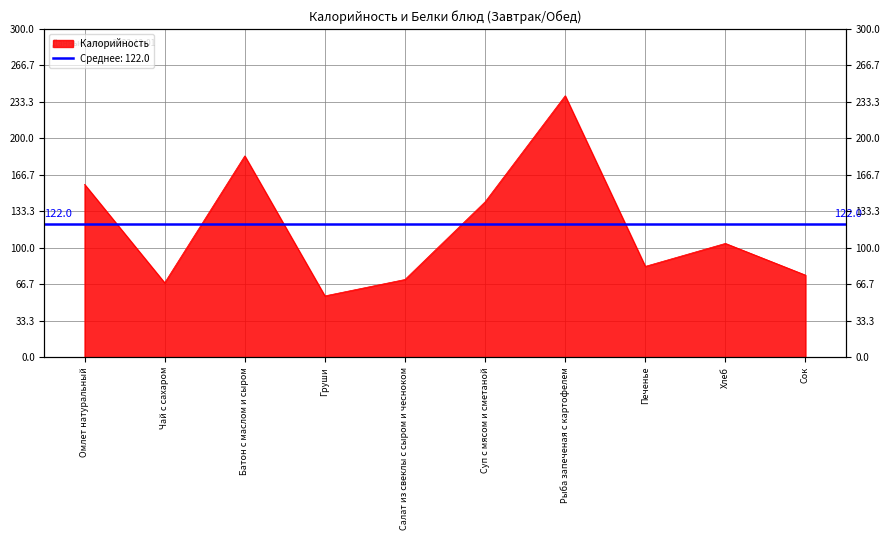

Reading left to right, extract all data points from this chart.

Омлет натуральный=158	Чай с сахаром=68	Батон с маслом и сыром=184	Груши=56	Салат из свеклы с сыром и чесноком=71	Суп с мясом и сметаной=142	Рыба запеченая с картофелем=239	Печенье=83	Хлеб=104	Сок=75